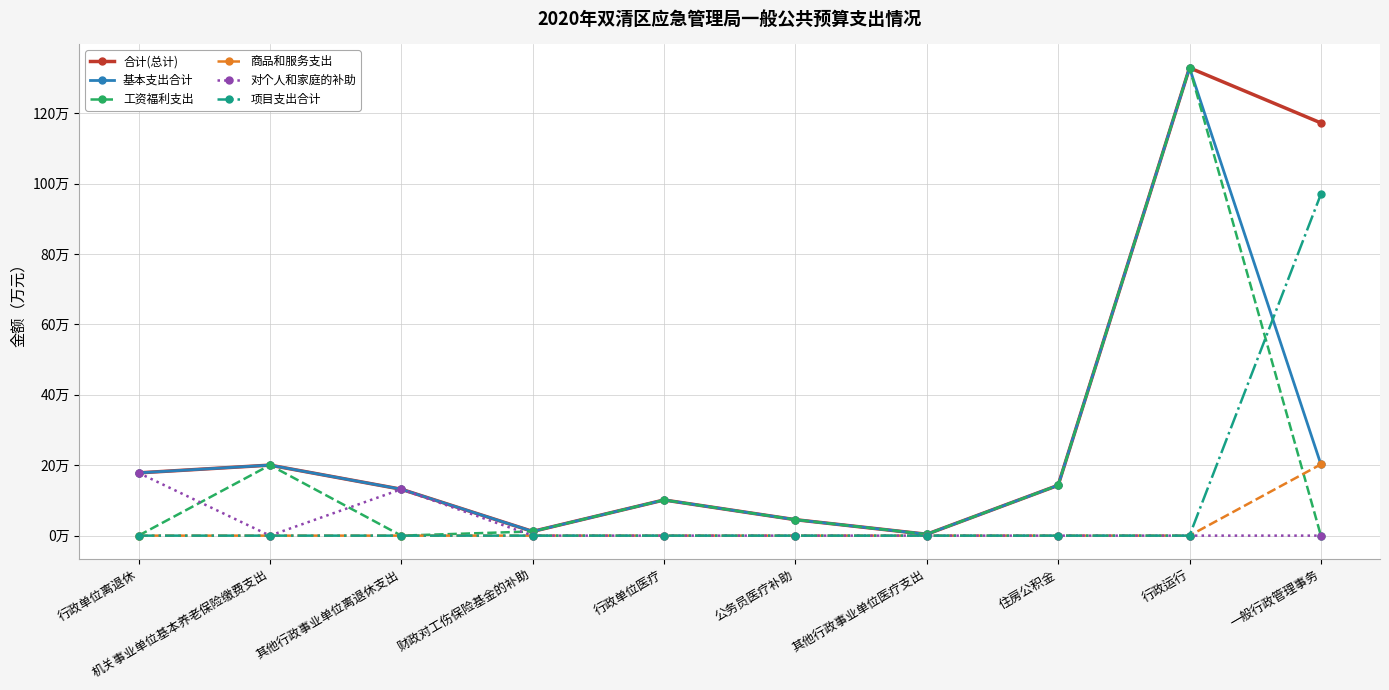

Rank the categories by 项目支出合计 value from lowest to highest.

行政单位离退休, 机关事业单位基本养老保险缴费支出, 其他行政事业单位离退休支出, 财政对工伤保险基金的补助, 行政单位医疗, 公务员医疗补助, 其他行政事业单位医疗支出, 住房公积金, 行政运行, 一般行政管理事务